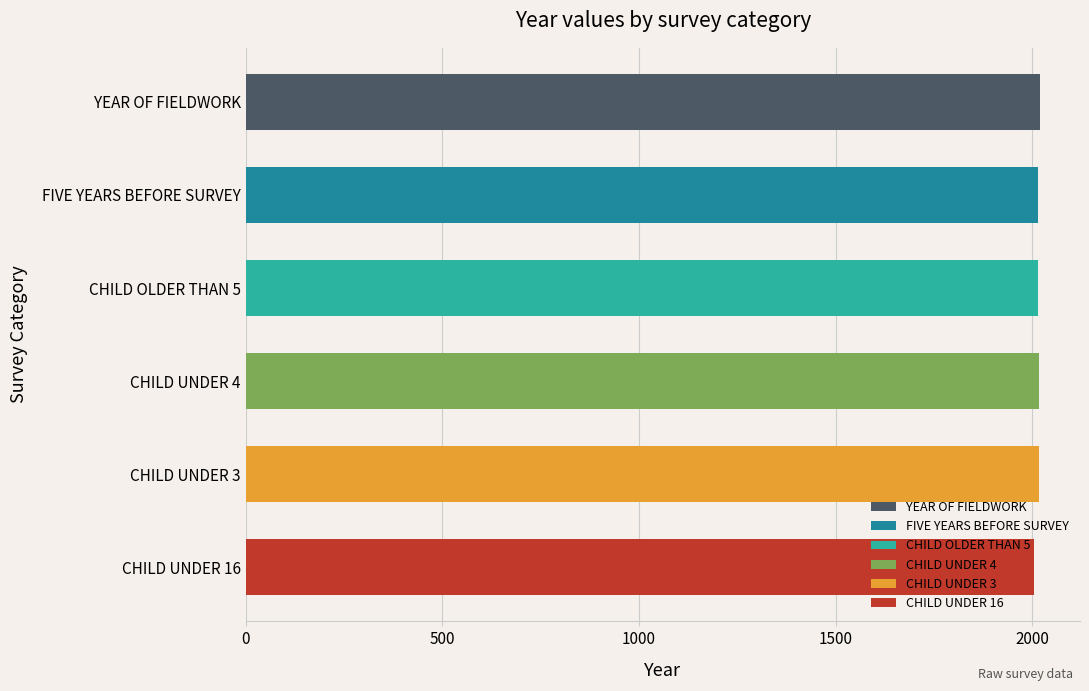

What is the approximate value at CHILD UNDER 4, to the nearest 10?

2020